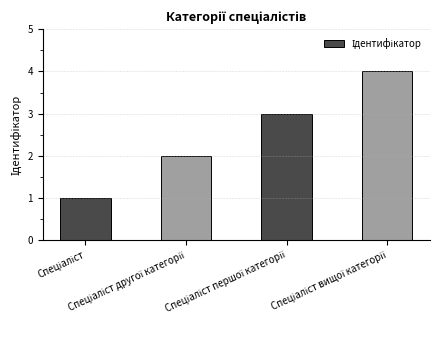

What is the sum of all values?

10